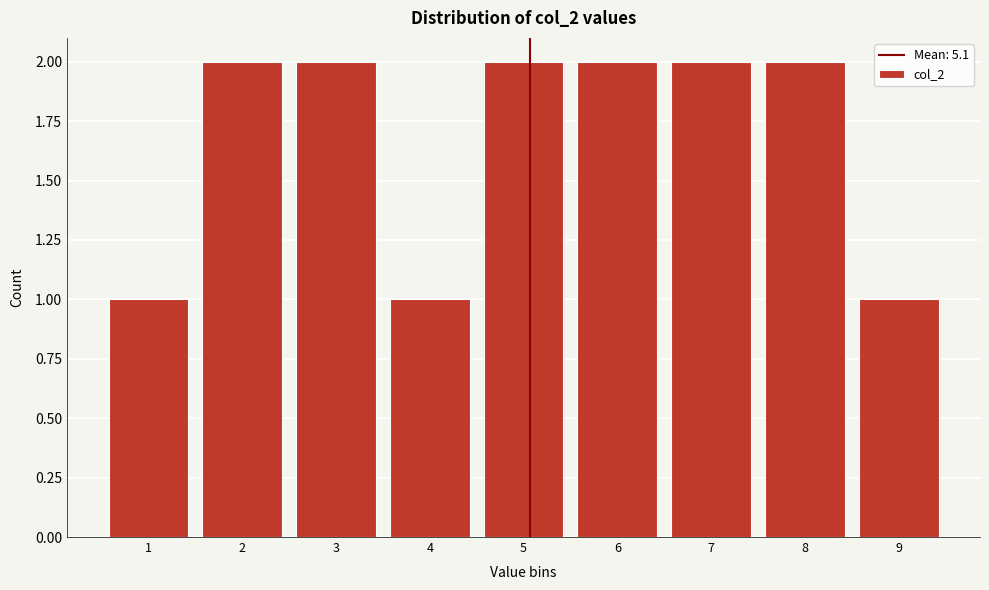

Reading right to left, list all the values displayed in this chart.

1	2	2	2	2	1	2	2	1